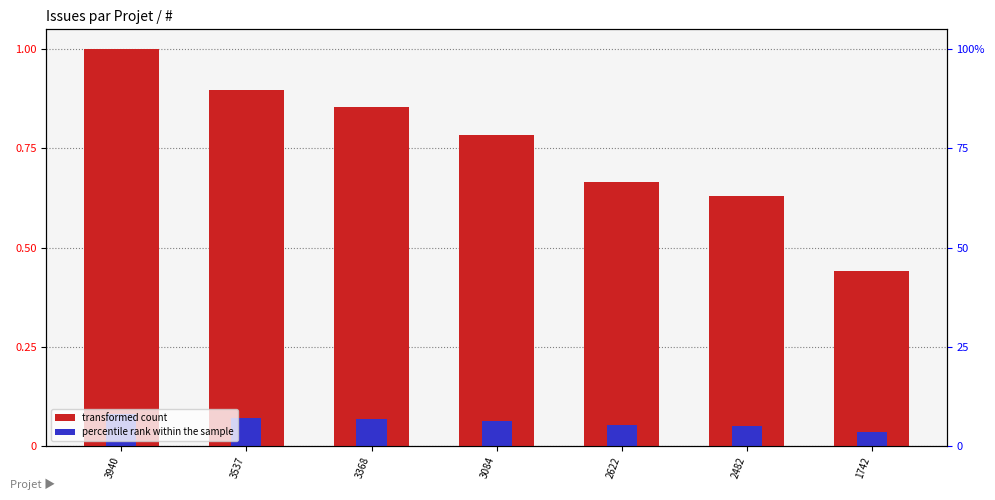

What is the difference between the transformed count values at 2622 and 3940?

0.3